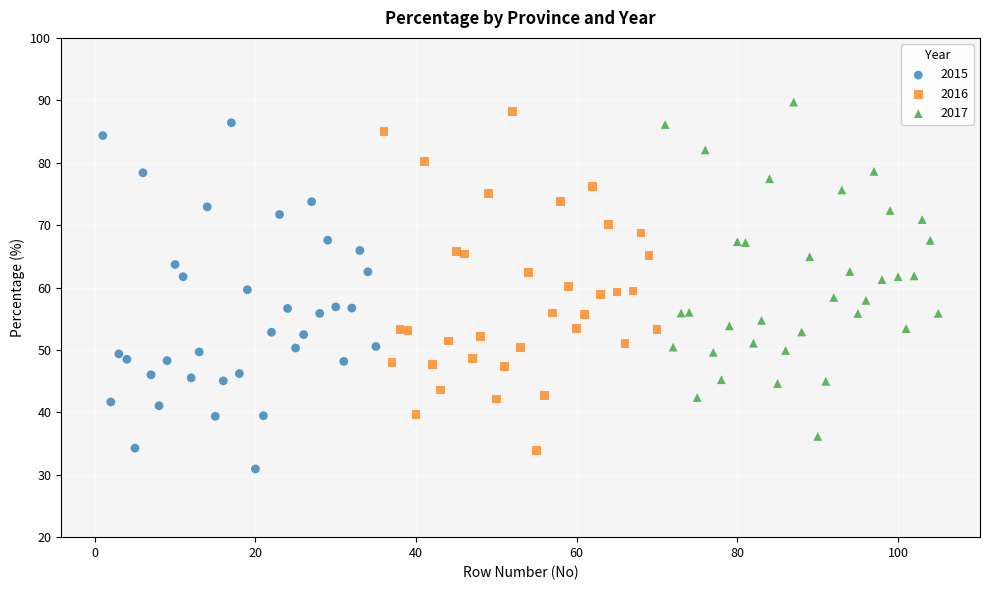

Which series has the largest Y range (max minus min)?

2015